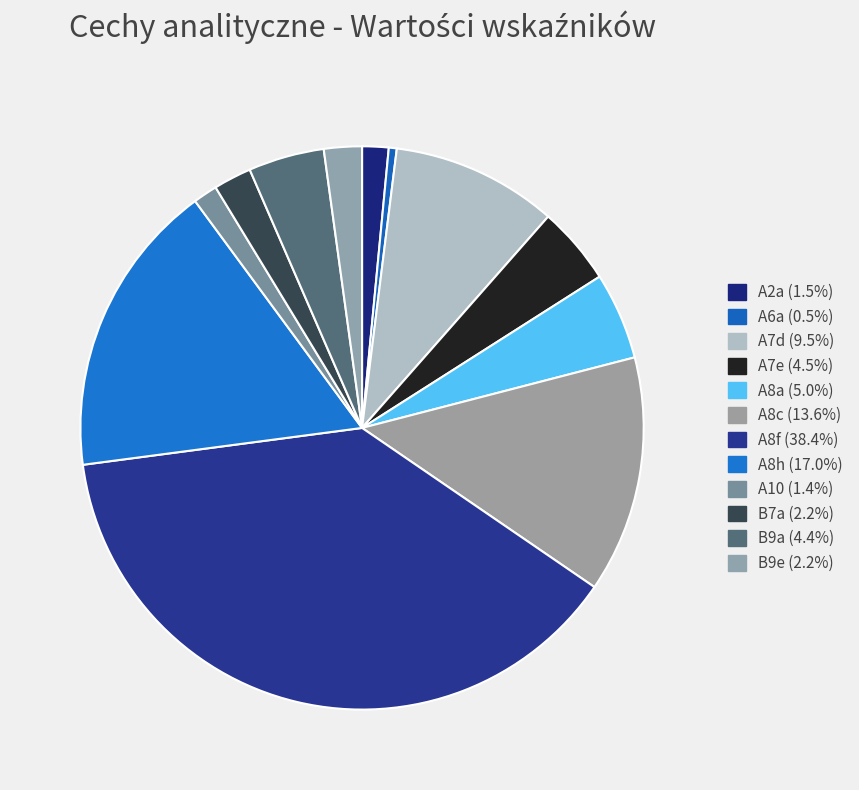

Is it true that B9e is 1% of the pie?

False